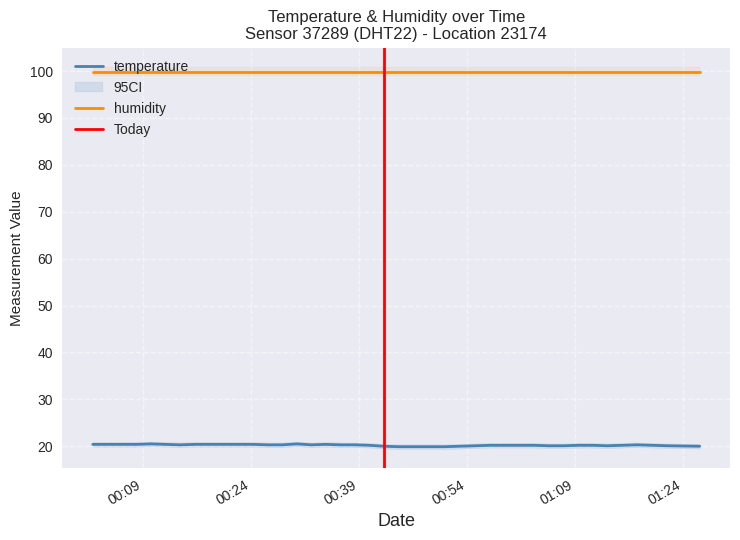

Reading left to right, extract all data points from this chart.

20.4	20.4	20.4	20.4	20.5	20.4	20.3	20.4	20.4	20.4	20.4	20.4	20.3	20.3	20.5	20.3	20.4	20.3	20.3	20.2	20.0	19.9	19.9	19.9	19.9	20.0	20.1	20.2	20.2	20.2	20.2	20.1	20.1	20.2	20.2	20.1	20.2	20.3	20.1	20.0